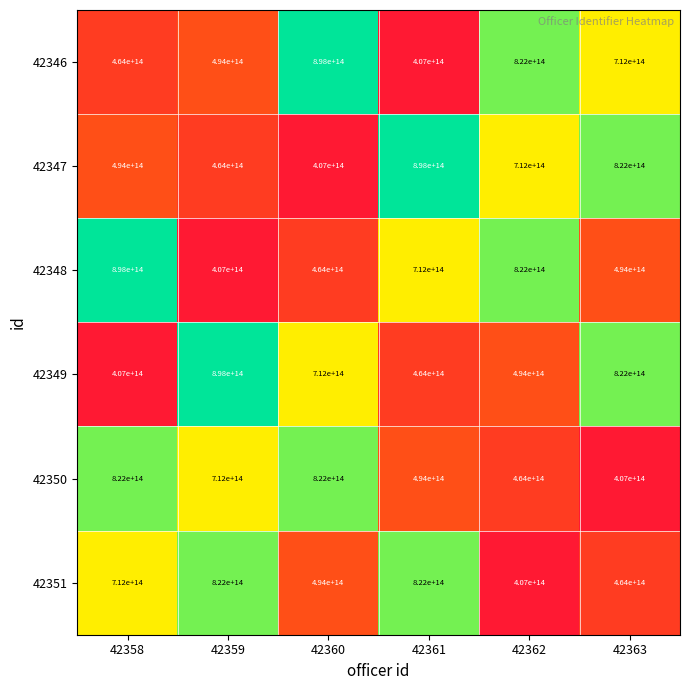

At which label does 42348 reach its peak?

42358